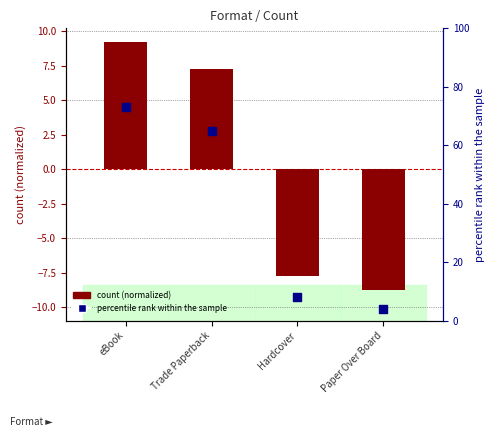

Which series contains the highest Y value?

percentile rank within the sample